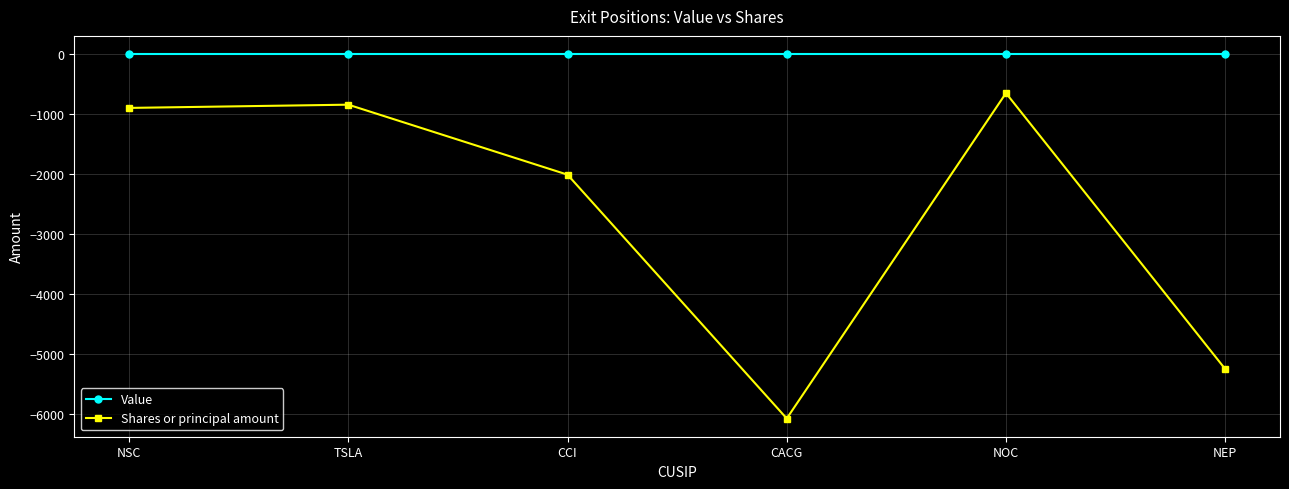

What value does the Shares or principal amount series have at NEP, to the nearest 50?

-5250